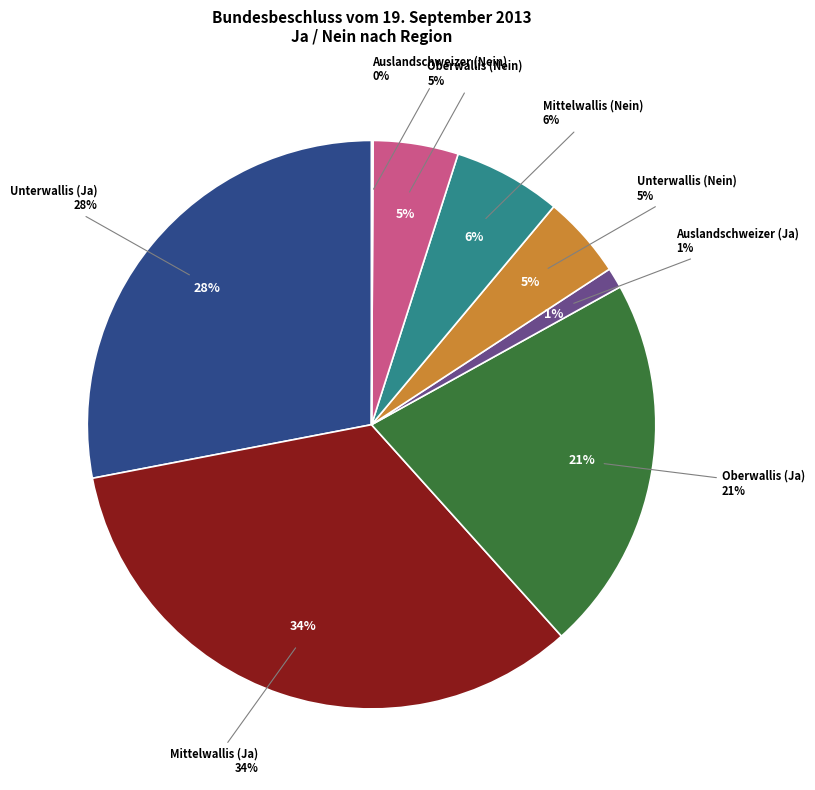

True or false: Oberwallis (Ja) accounts for 21% of the total.

True